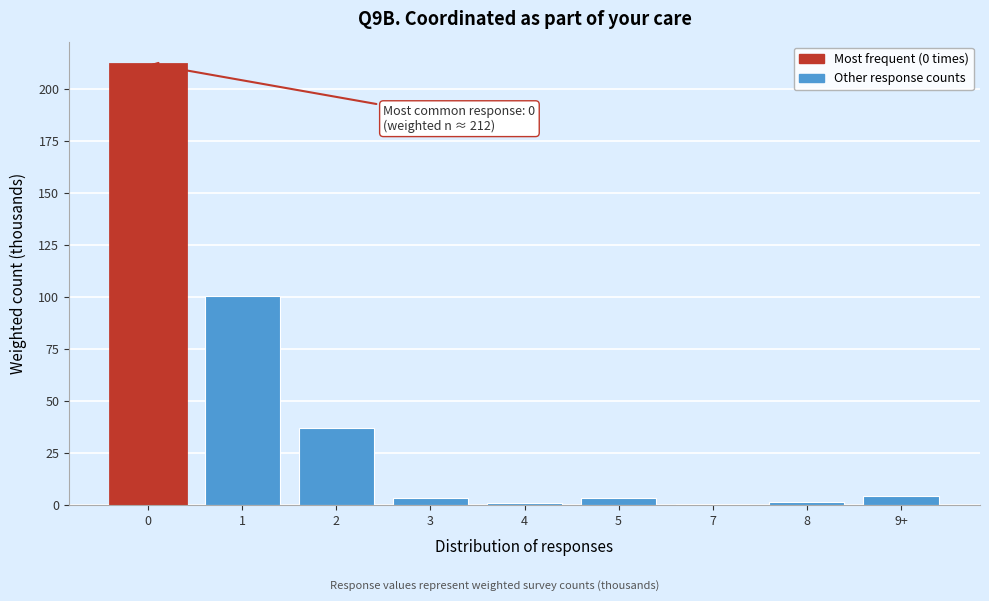

The value at 2 is 10.2. True or false?

False